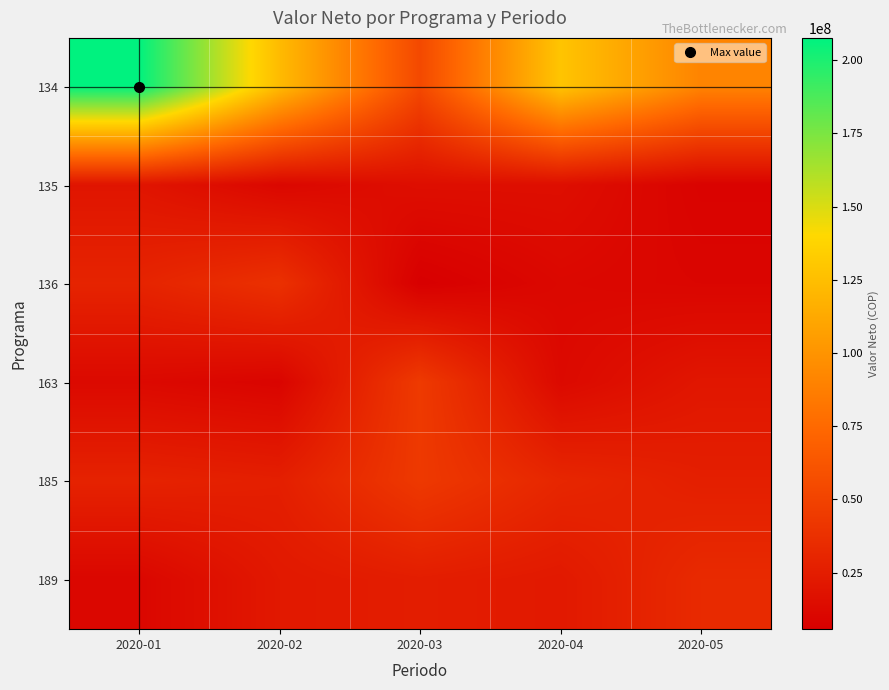

What is the difference between the highest and lowest values at 2020-03?

48418535